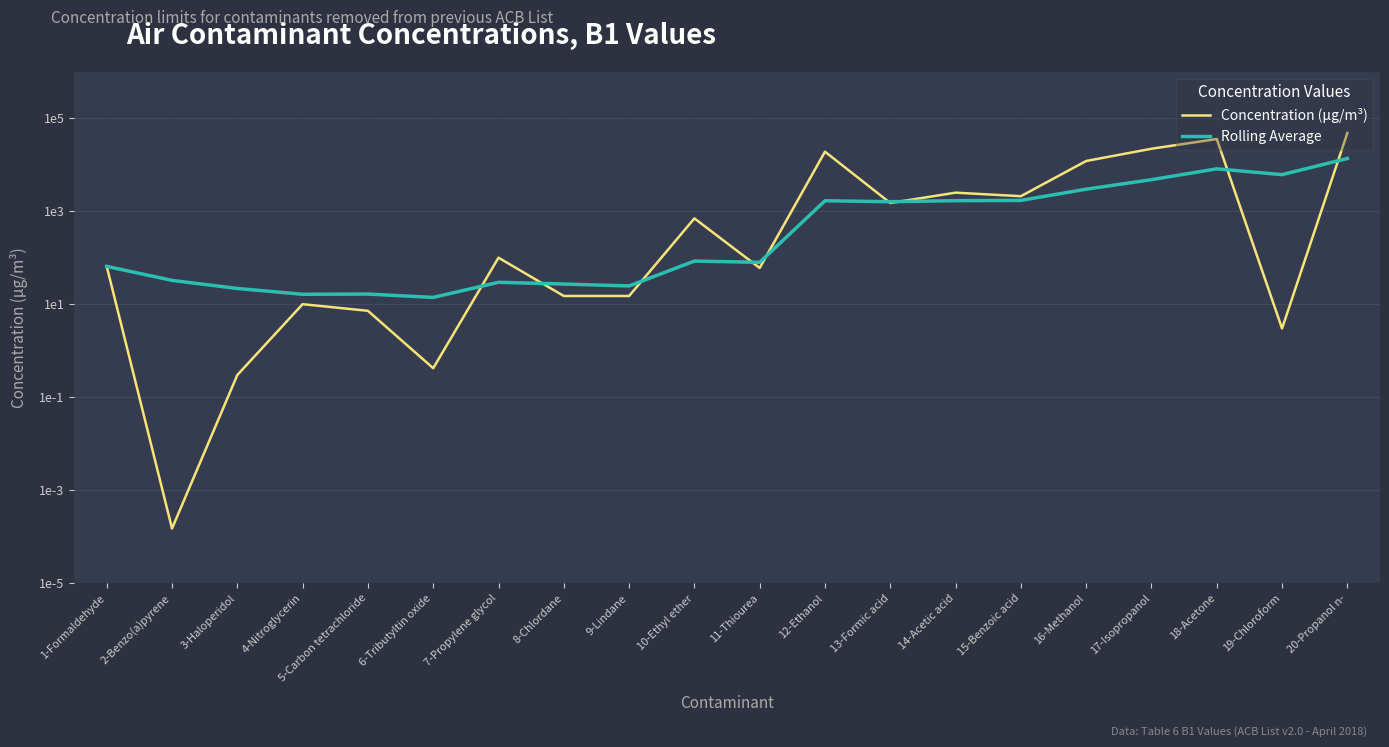

What is the difference between the Rolling Average values at 7-Propylene glycol and 17-Isopropanol?

4726.5